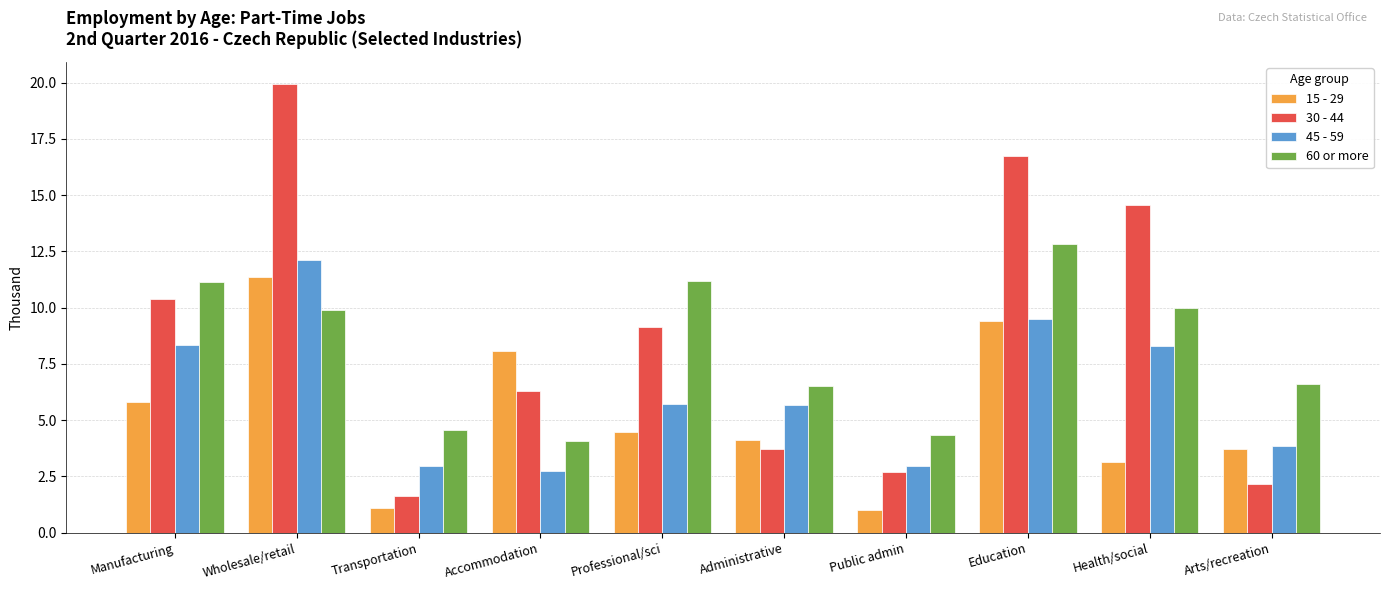

Rank the series by their average value, from highest to lowest.

30 - 44, 60 or more, 45 - 59, 15 - 29